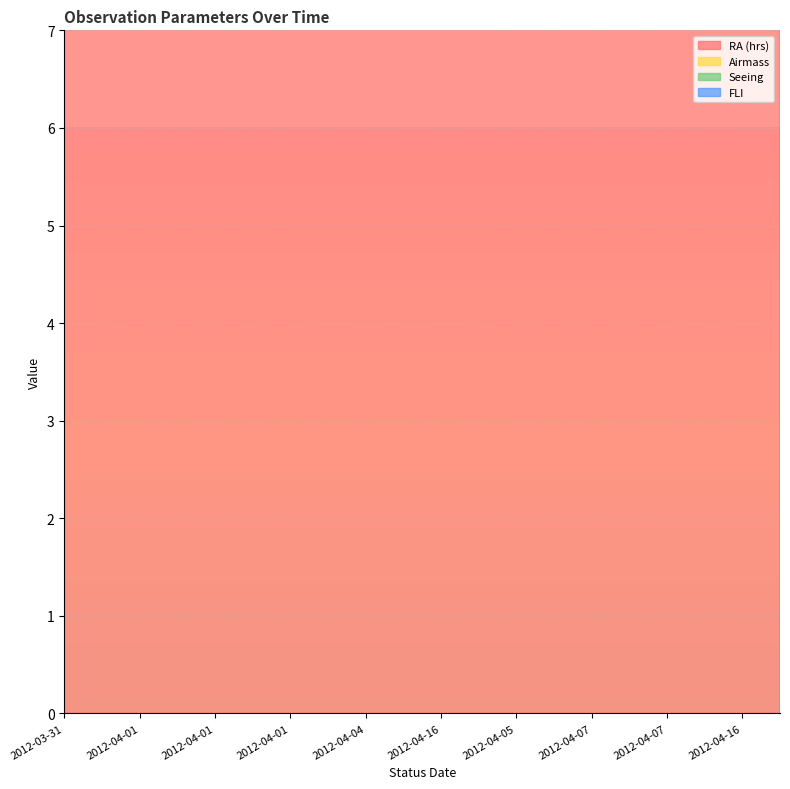

True or false: Seeing has more than 0 interior local peaks.

False